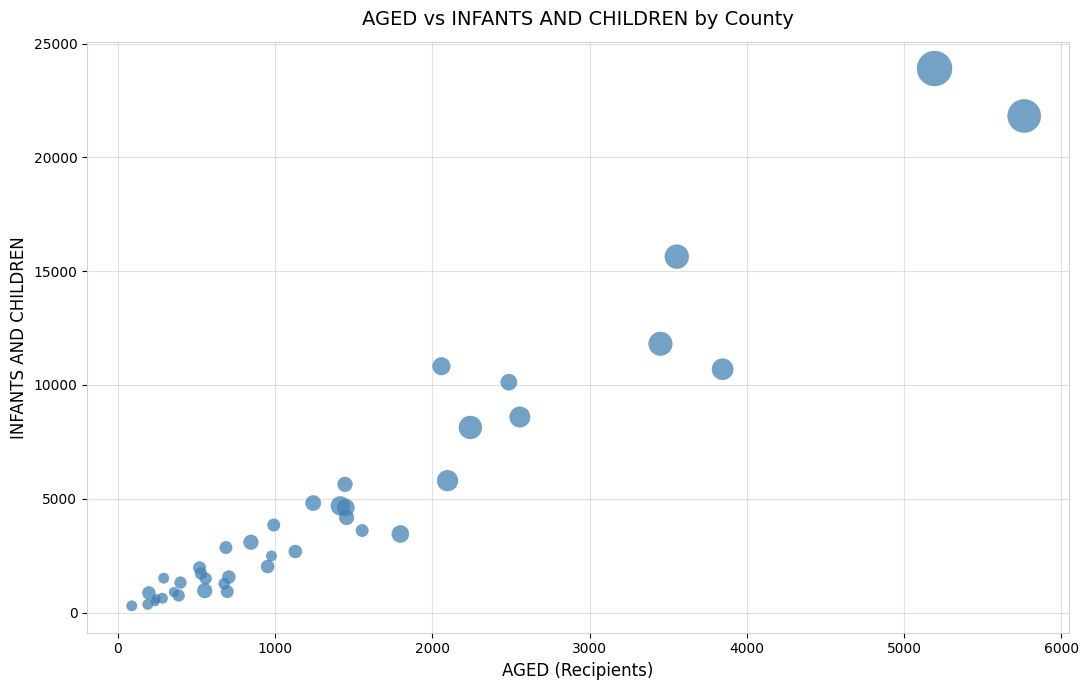

What Y value in the scatter plot is closest to 12097?

11809